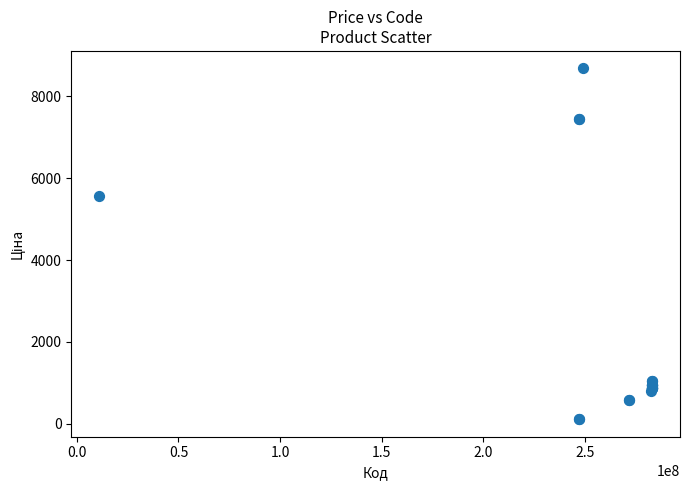

What Y value in the scatter plot is closest to 4395?

5560.3